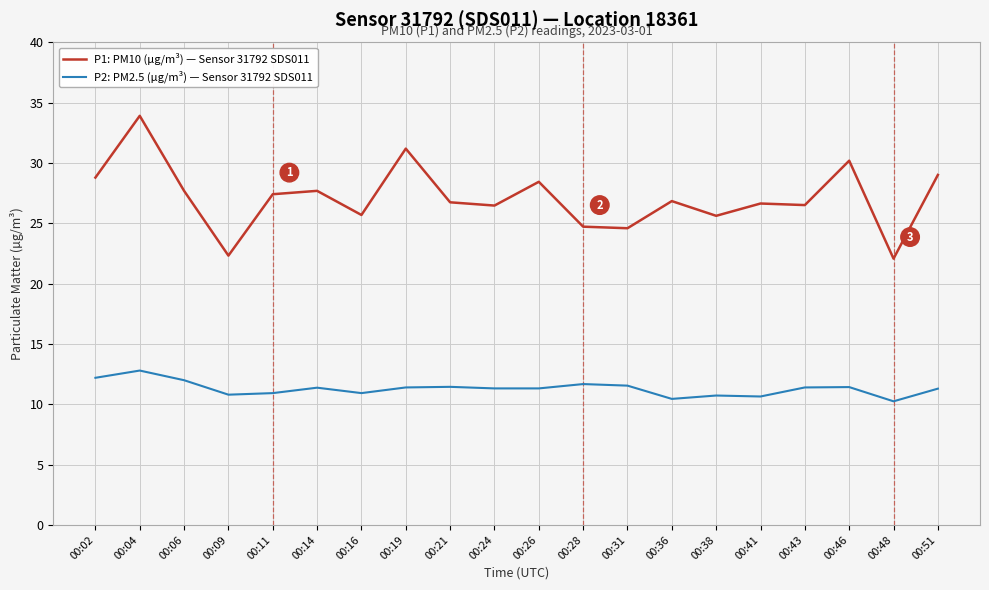

Which series changed the most between 00:11 and 00:48?

P1: PM10 (µg/m³) — Sensor 31792 SDS011